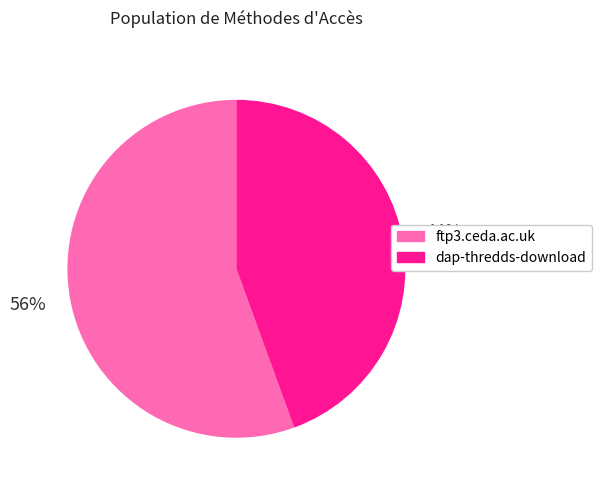

To the nearest percent, what is the average slice percentage?

50%